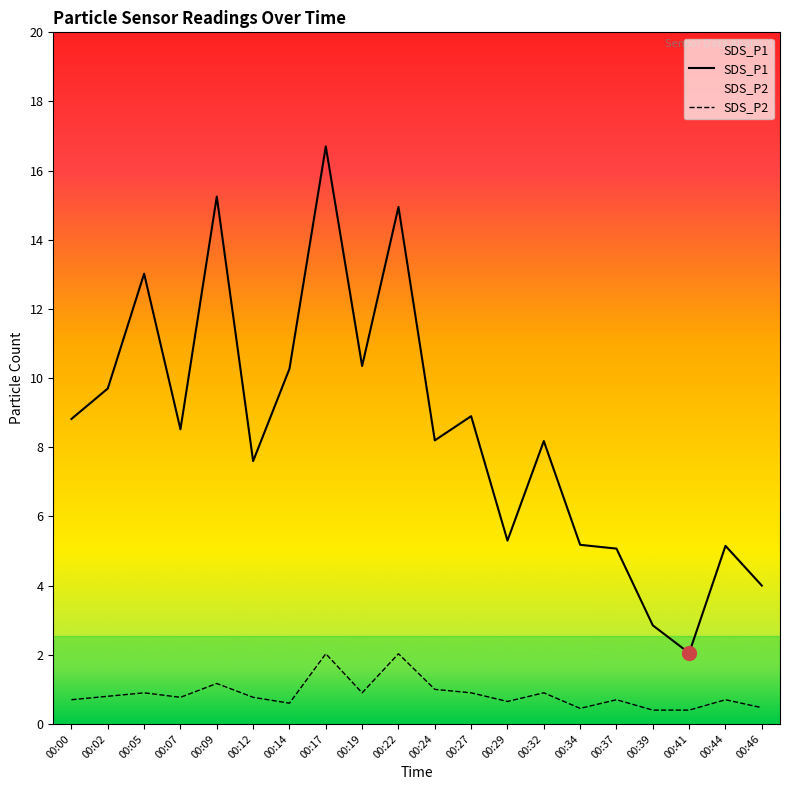

How many distinct data groups are displayed?

2